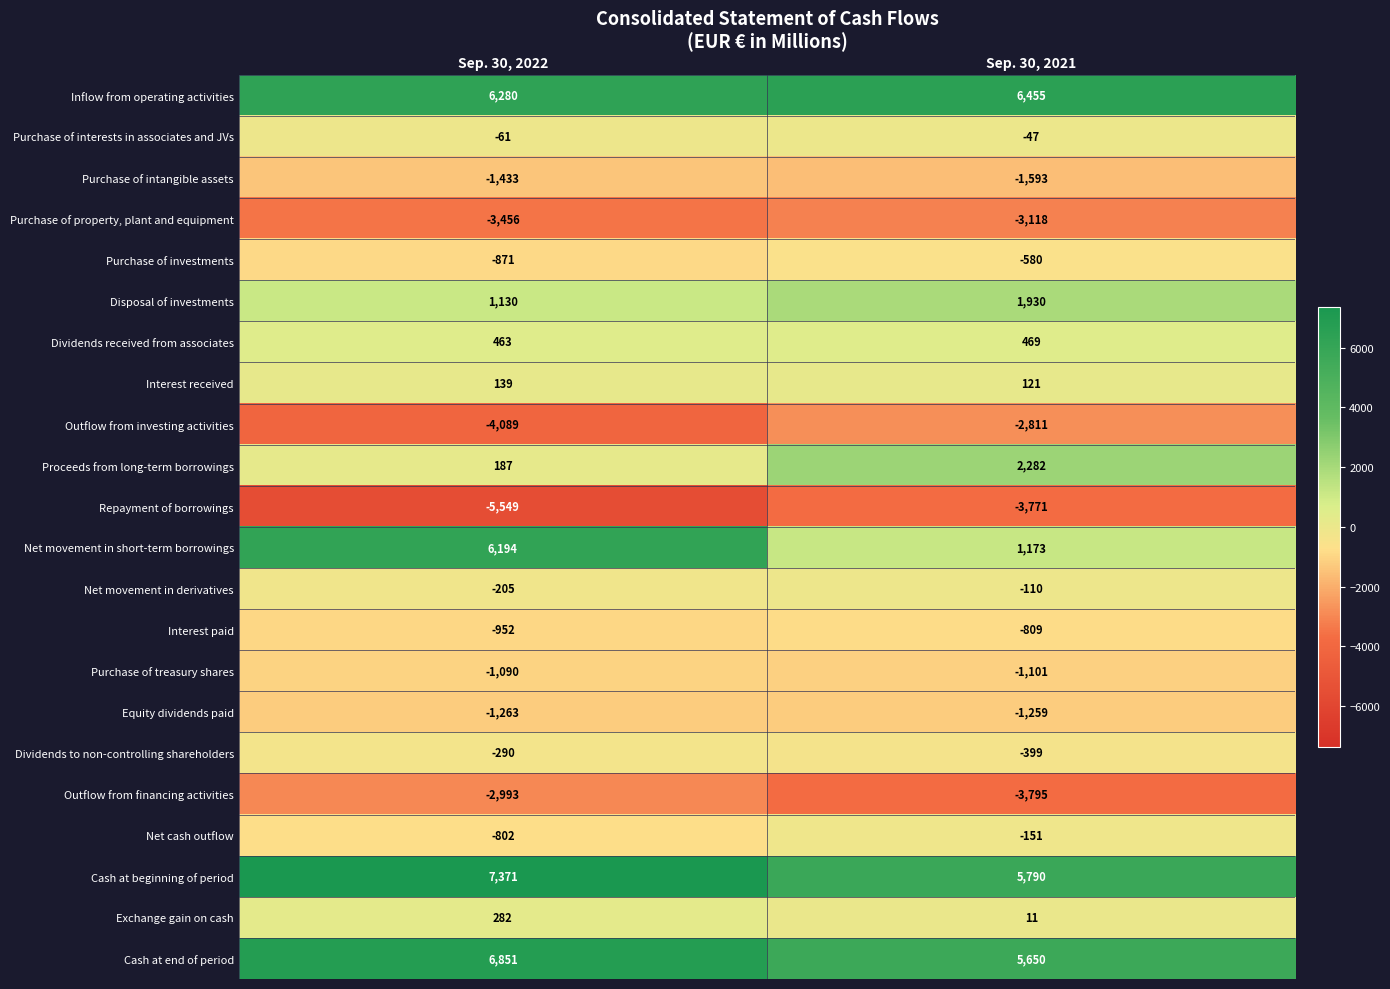

What value does the Inflow from operating activities series have at Sep. 30, 2021, to the nearest 10?

6460